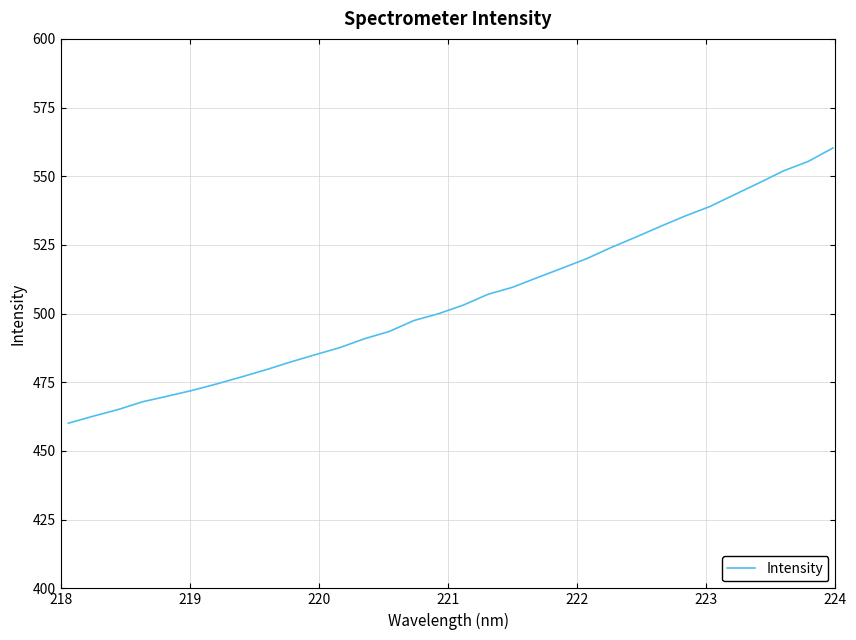

What is the smallest value displayed?

460.1